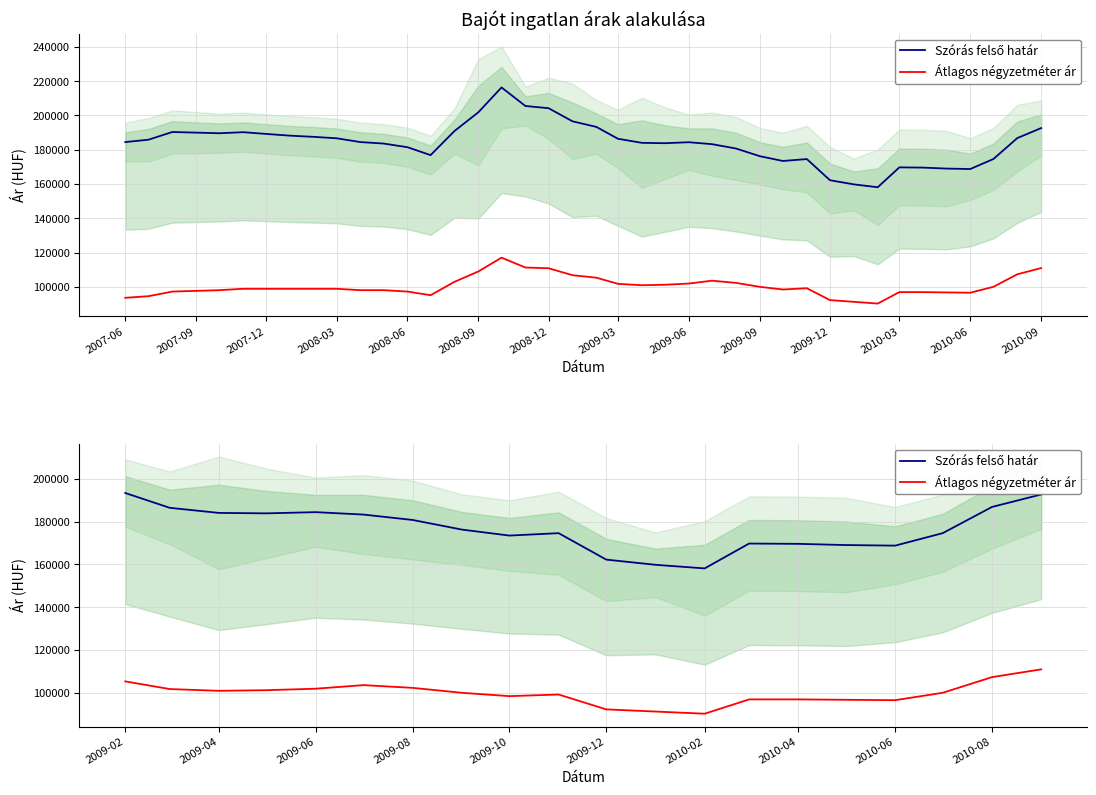

How many lines are shown in the chart?

2